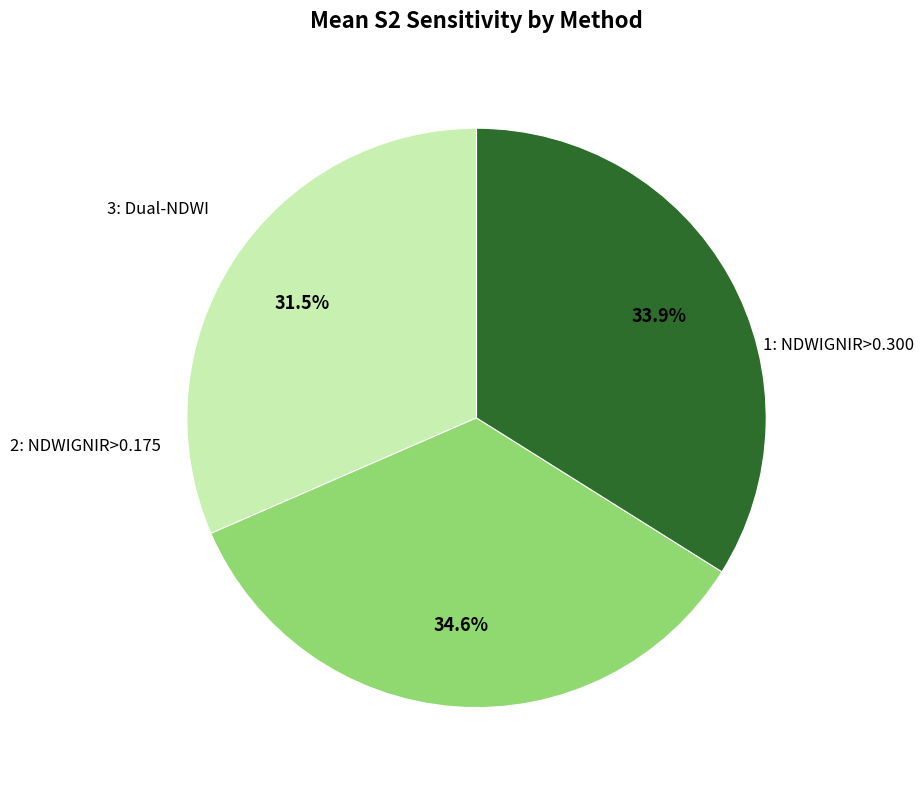

Is there any slice that represents more than half of the pie?

No